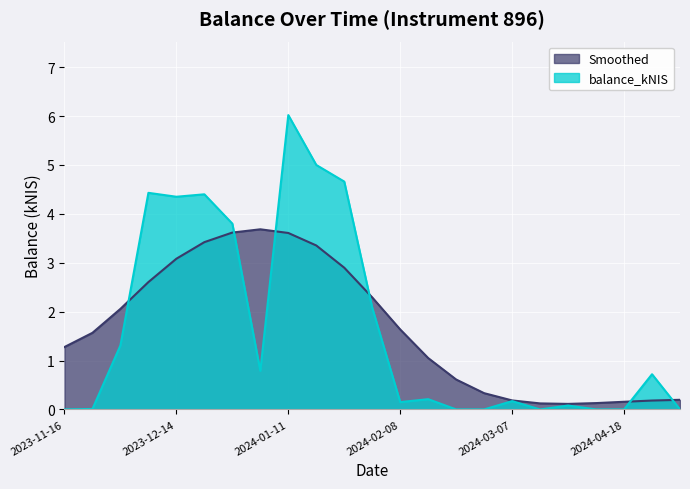

What is the value of the 8th point from the left?

0.8